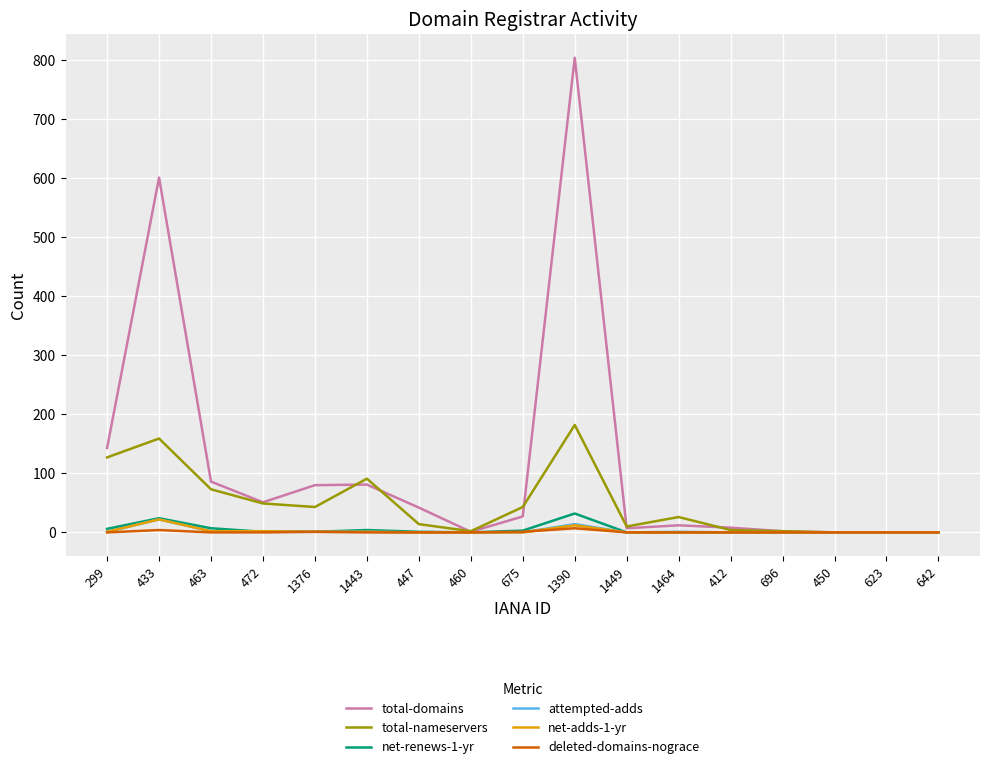

Is it true that net-renews-1-yr equals 3 at 675?

True